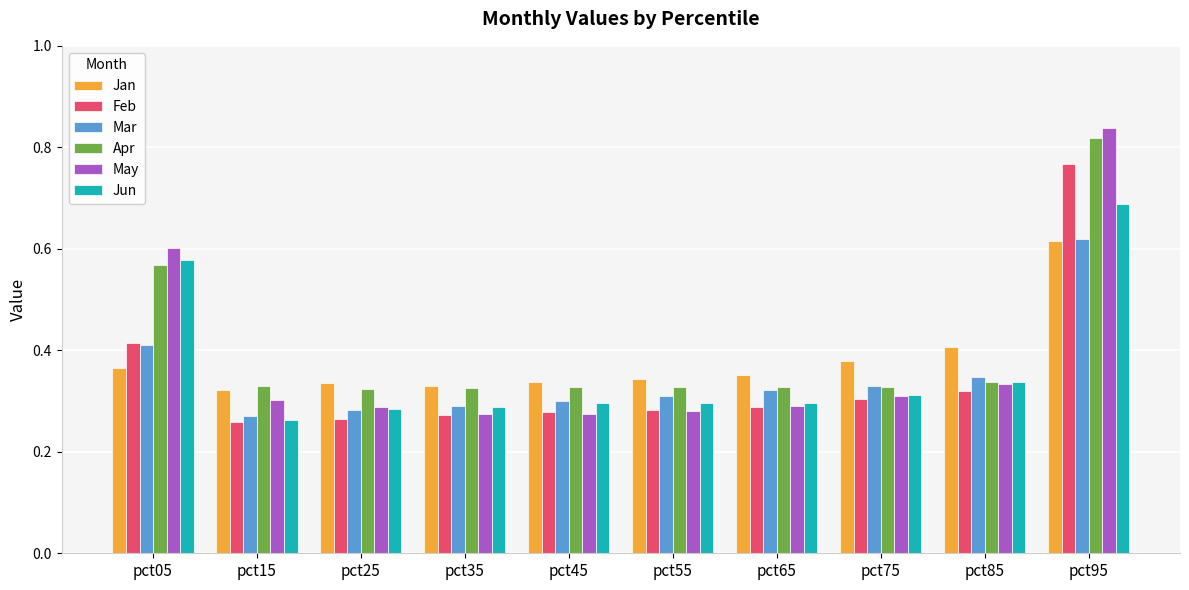

How many Jan values are between 0 and 1?

10